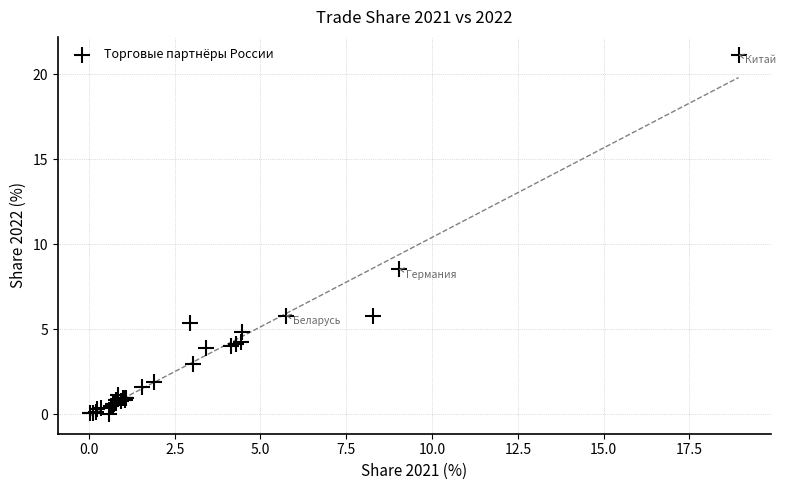

What Y value in the scatter plot is closest to 10?

8.5